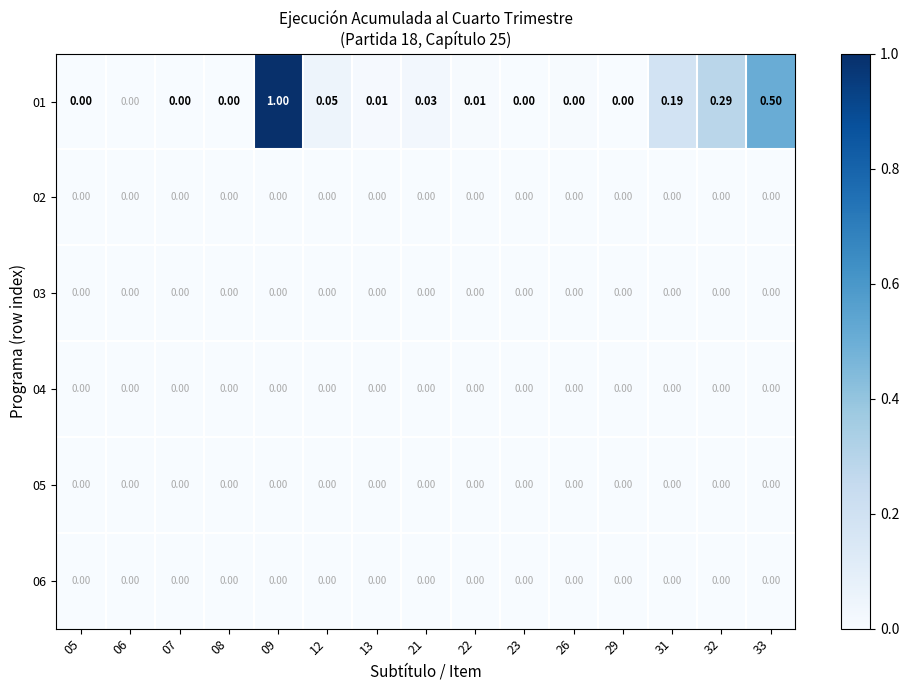

Between 07 and 22, which series saw the biggest shift?

01